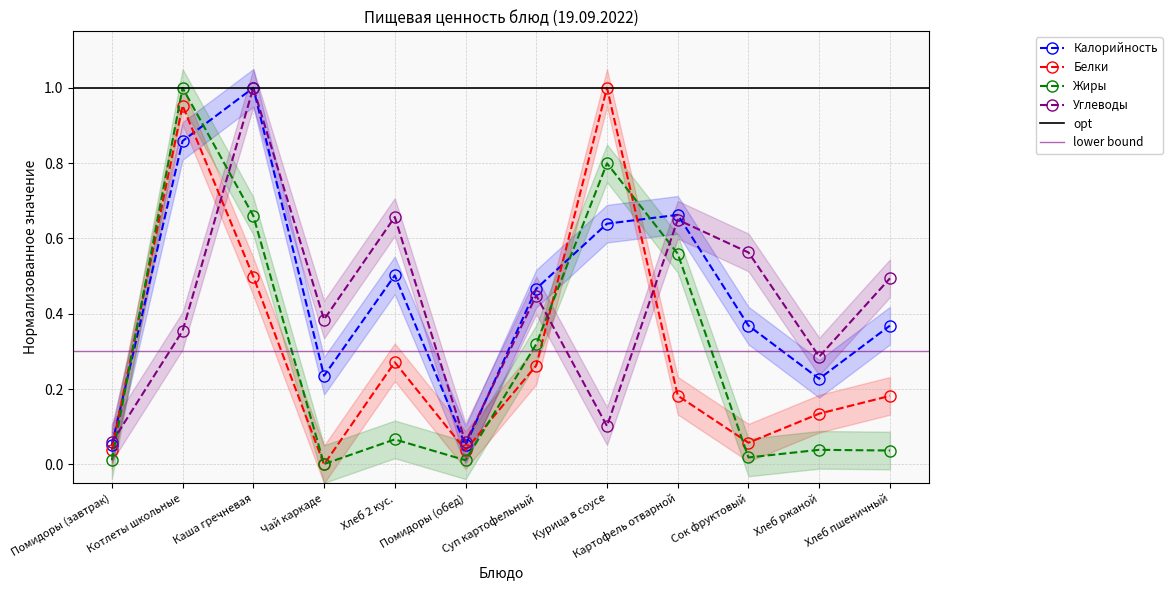

What is the label of the 4th point from the left?

Чай каркаде